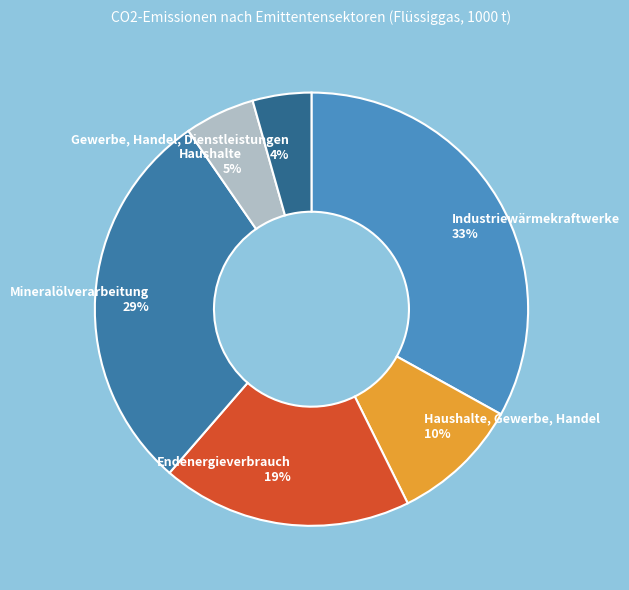

Combined, do Industriewärmekraftwerke and Haushalte account for over 50%?

No